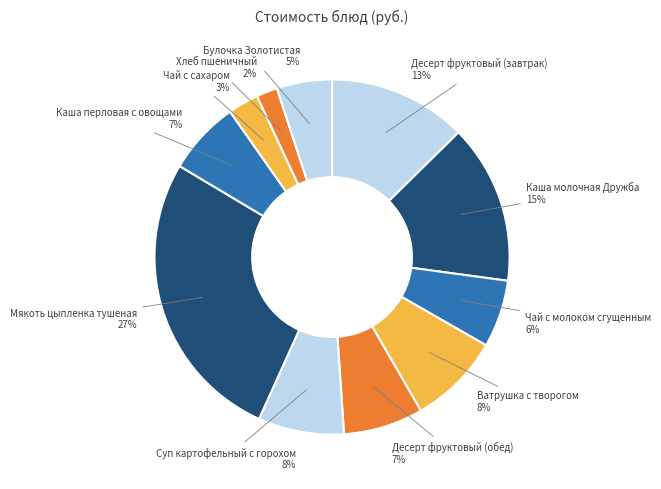

What is the ratio of the value at Суп картофельный с горохом to the value at Десерт фруктовый (завтрак)?

0.6